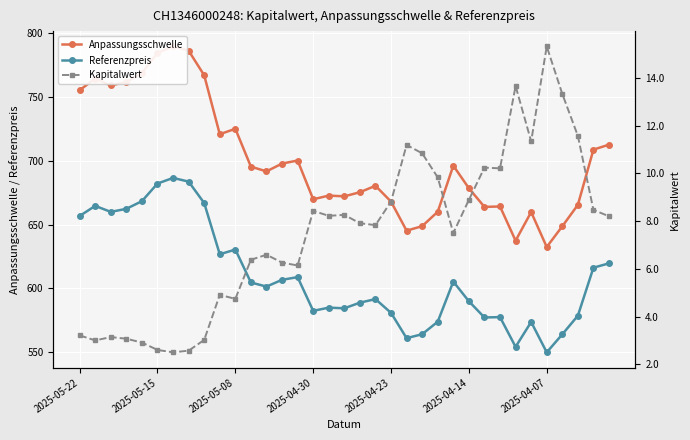

What is the average value of the Referenzpreis series?

609.5